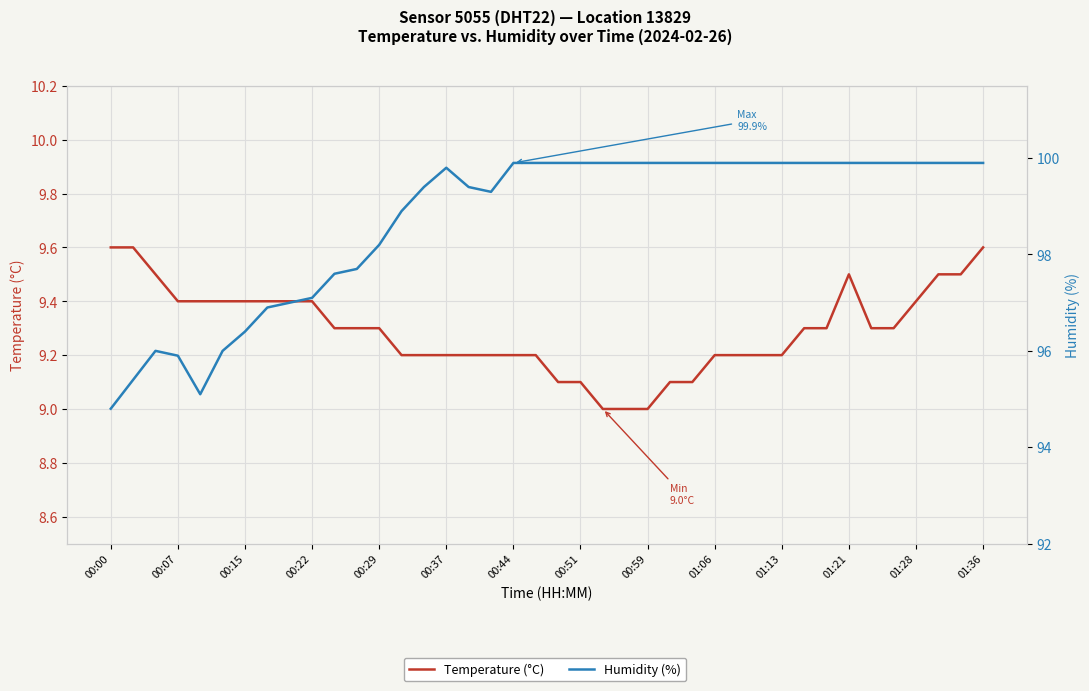

What is the sum of the Humidity (%) values at 26 and 00:29?

195.0